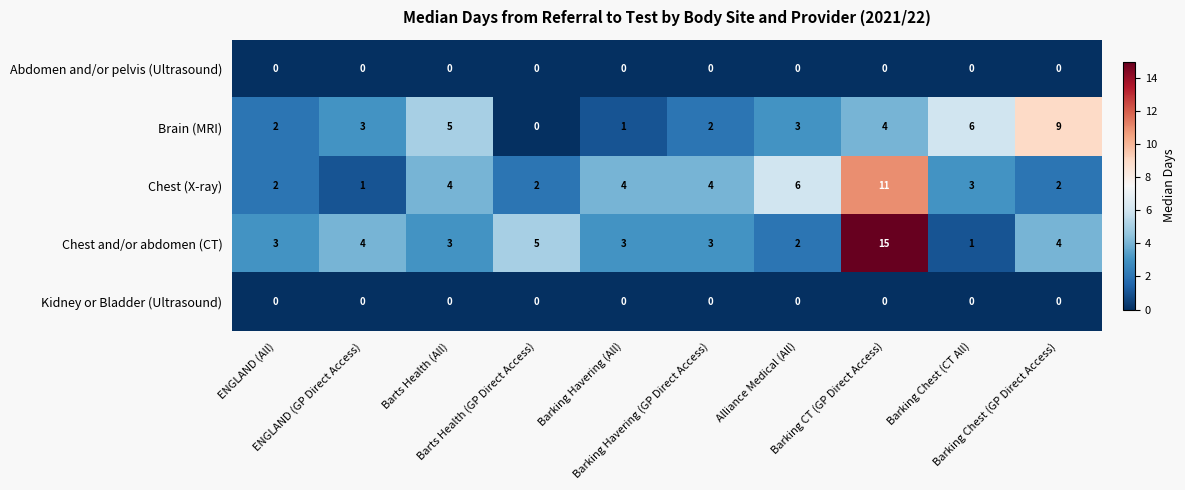

Which series changed the most between Barts Health (All) and Barking CT (GP Direct Access)?

Chest and/or abdomen (CT)